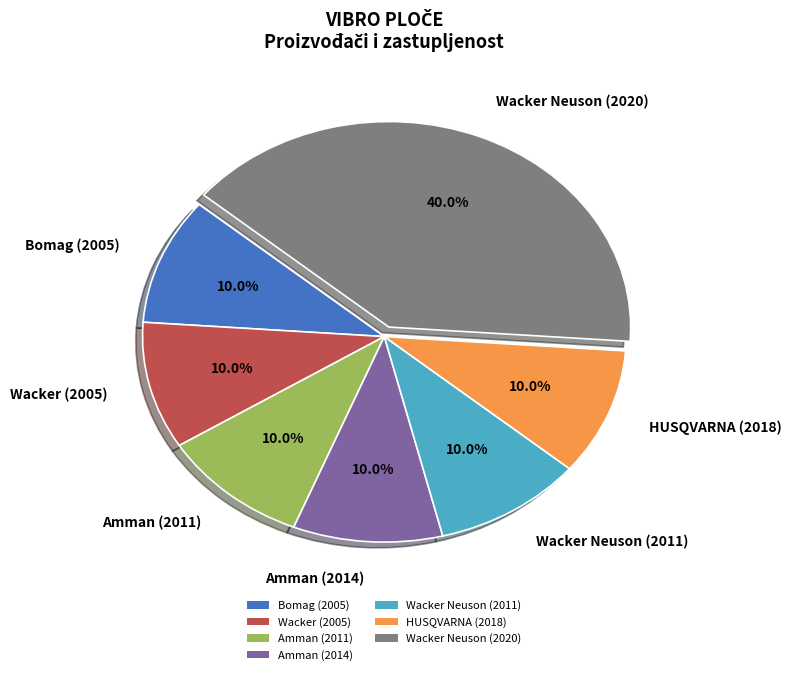

Combined, do HUSQVARNA (2018) and Amman (2011) account for over 50%?

No